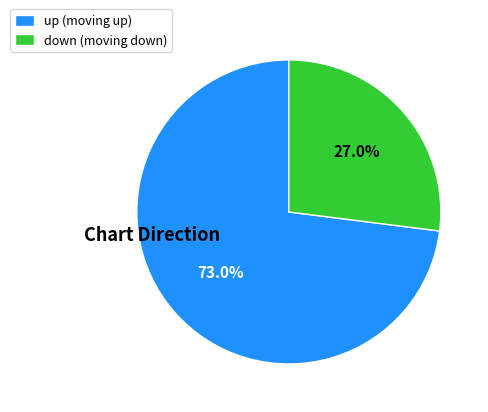

Which category has the smallest portion of the pie?

down